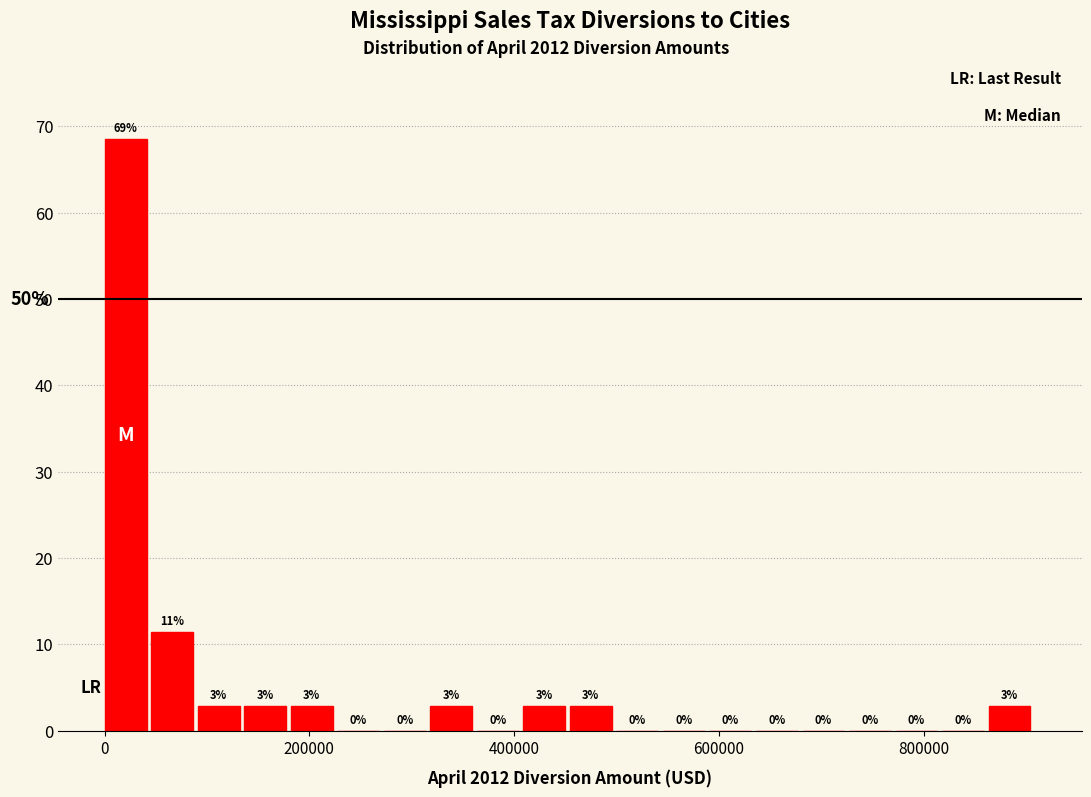

Around what value on the x-axis is the tallest bar? Give the approximate position of its centre, as read against the axis.

20000